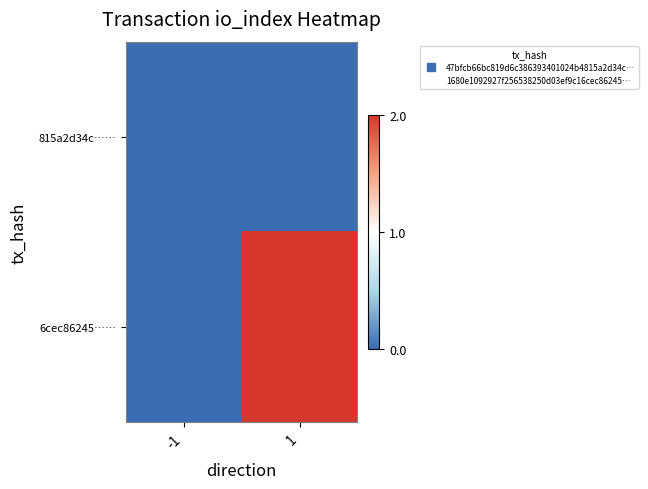

How many distinct data groups are displayed?

2